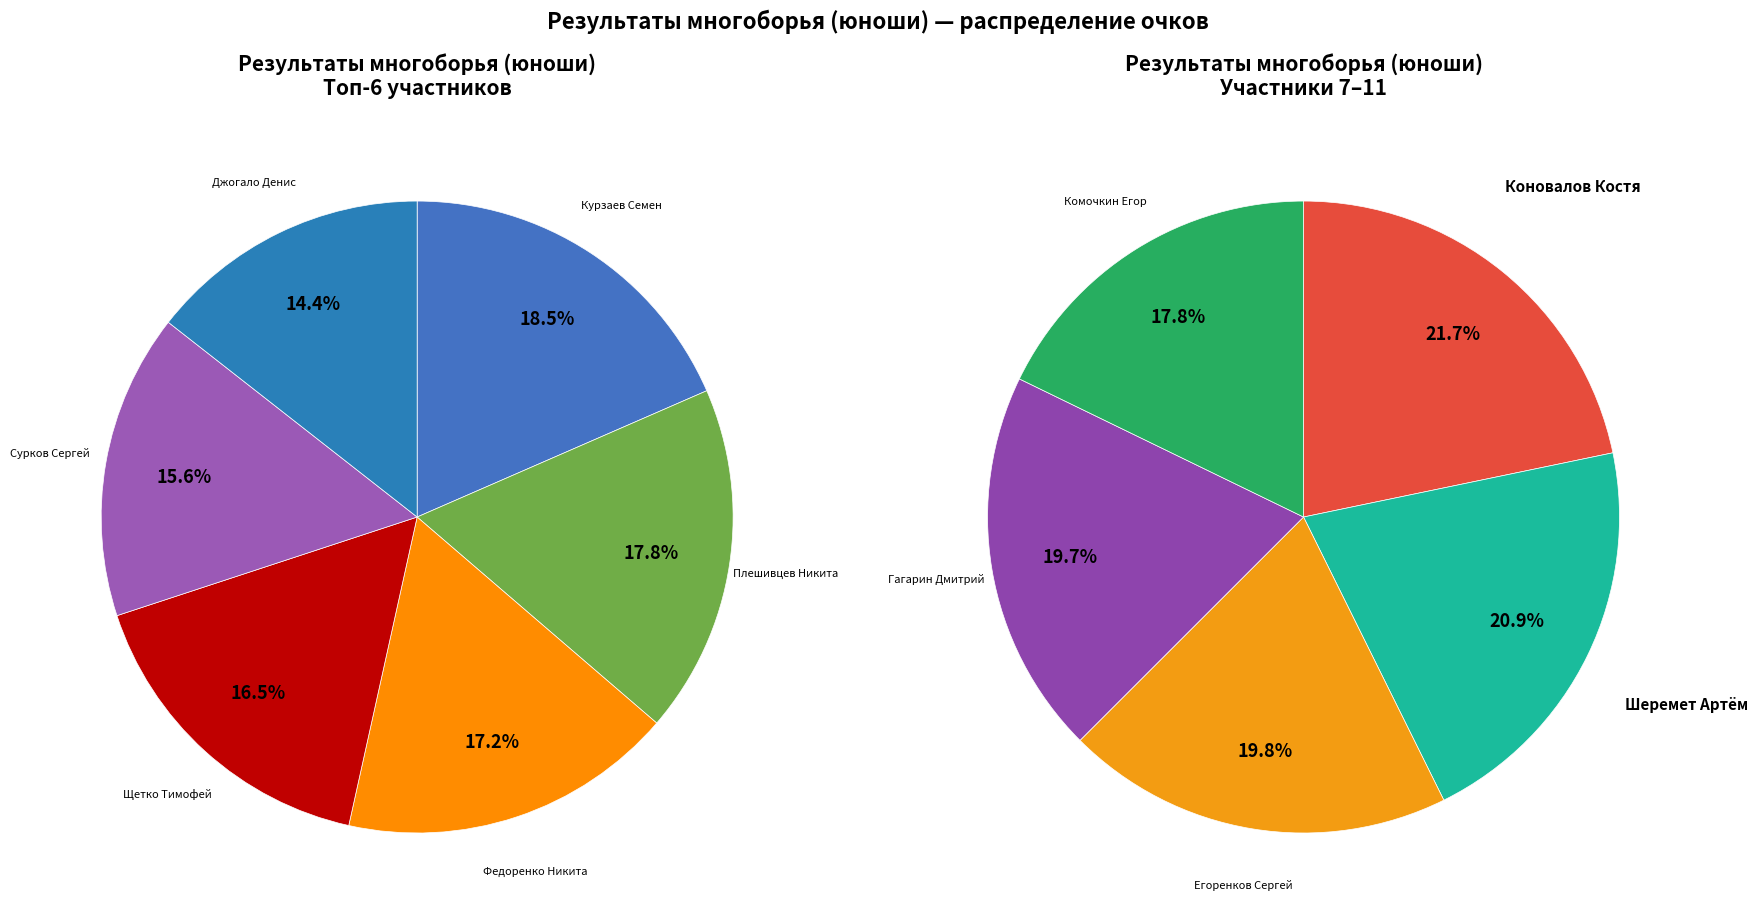

To the nearest percent, what is the difference between the largest and smallest slice percentages?

4%